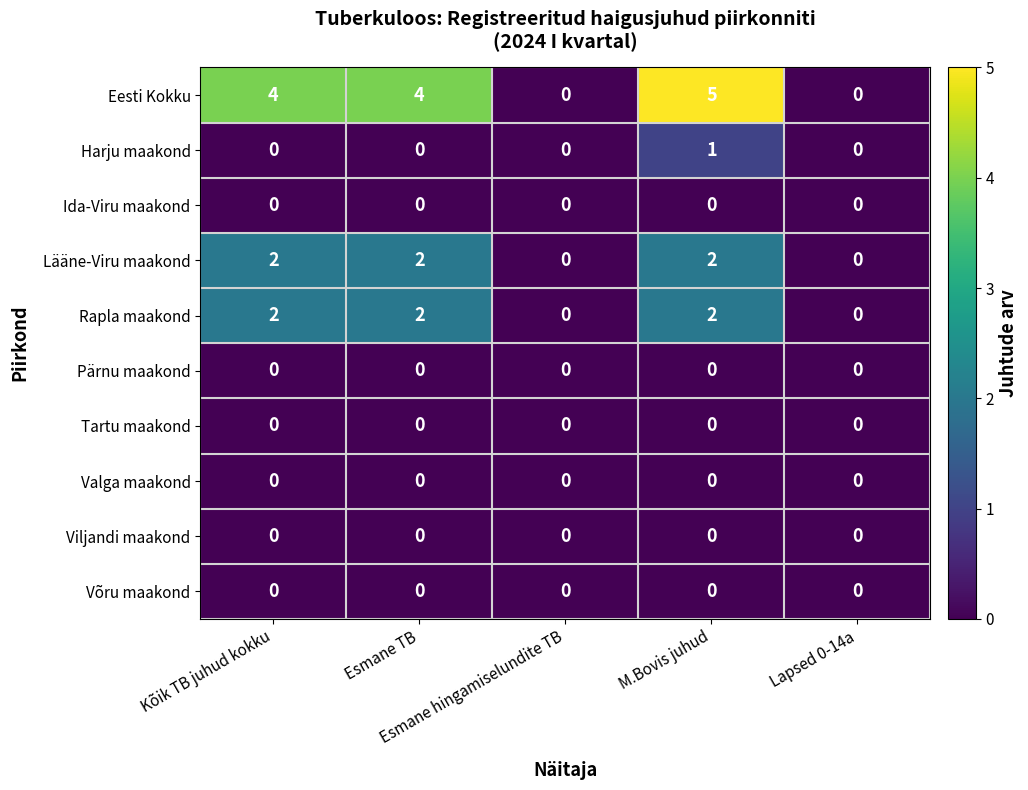

What is the average value of the Eesti Kokku series?

3